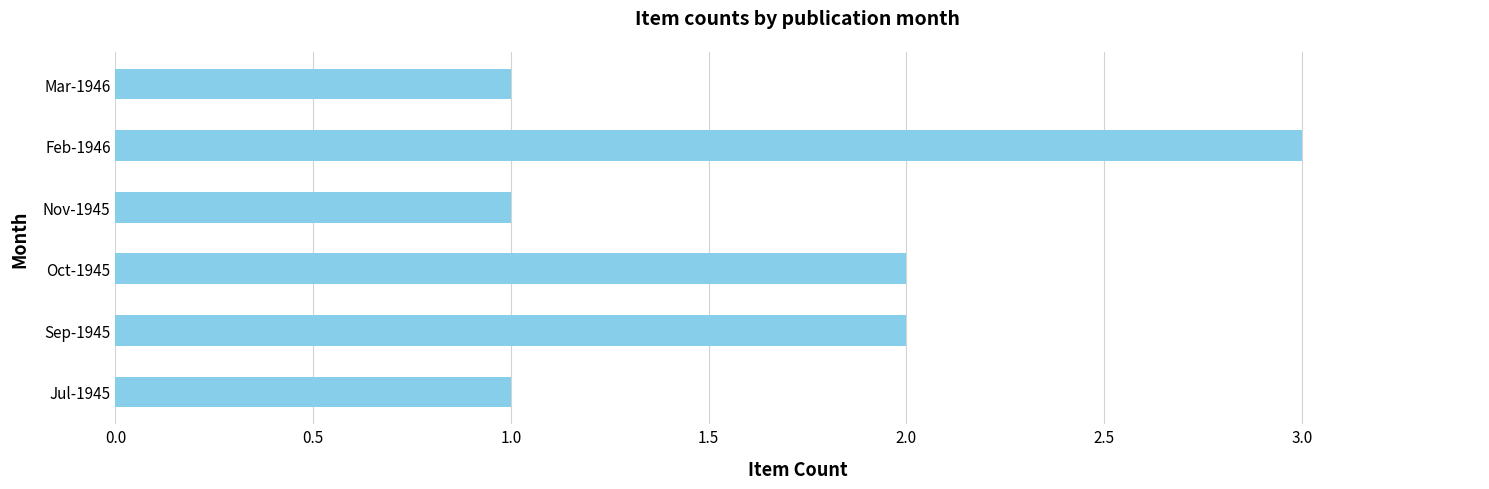

Count the values in the range 1 to 2.

5